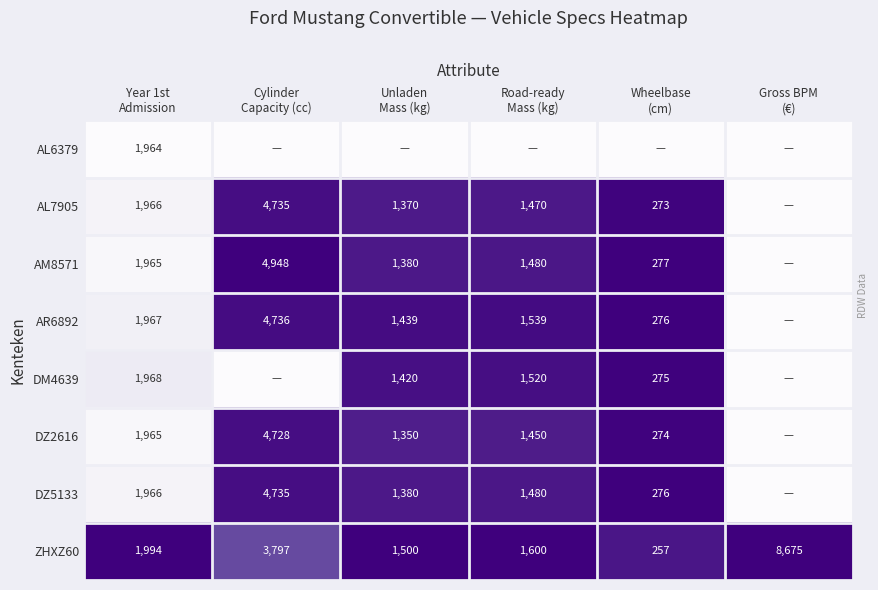

What is the lowest value of the ZHXZ60 series?

257